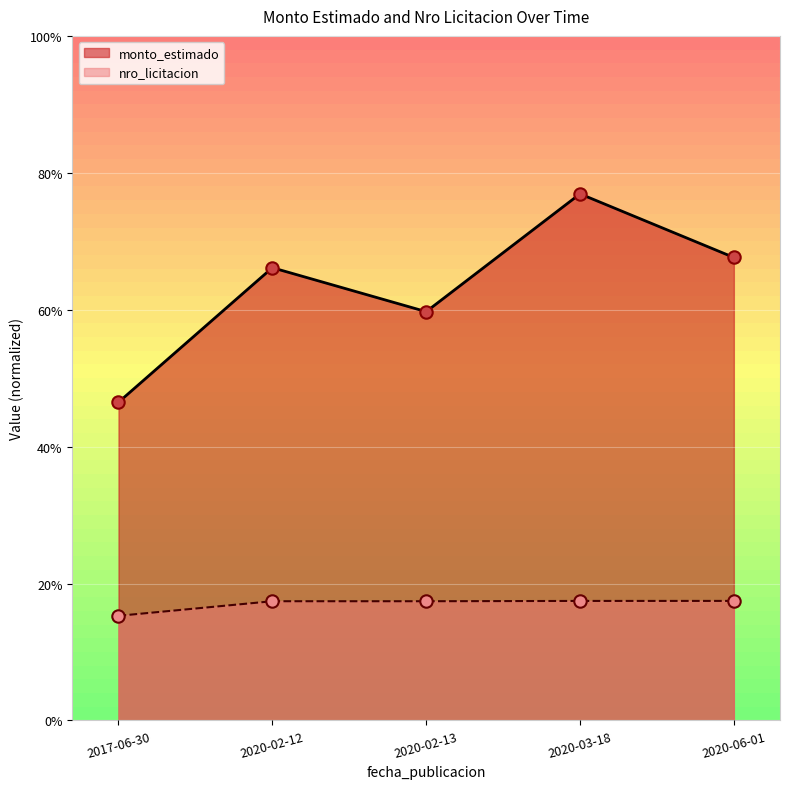

At which category is the sum across all series the highest?

2020-03-18